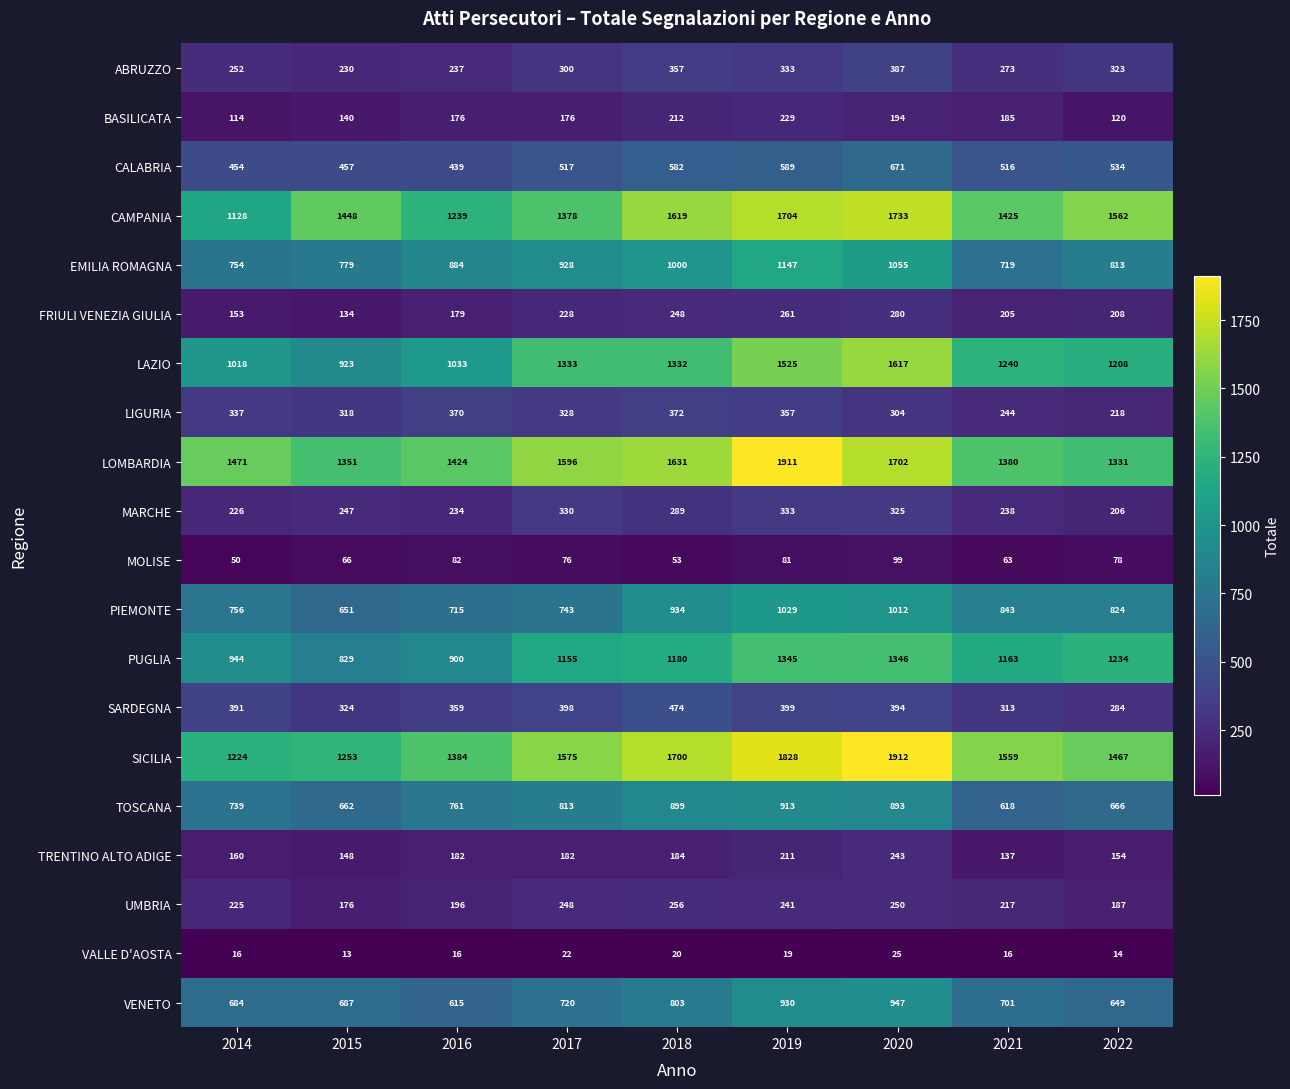

Which label corresponds to the largest value in the chart?

2020